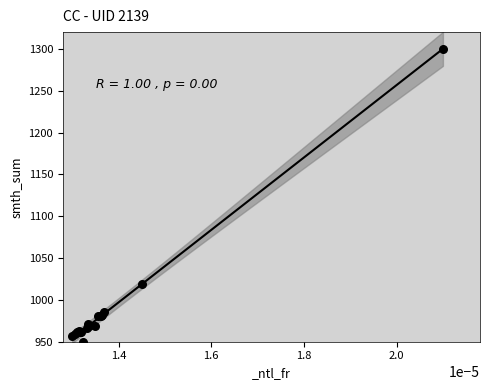

What Y value in the scatter plot is closest to 1125?

1019.3